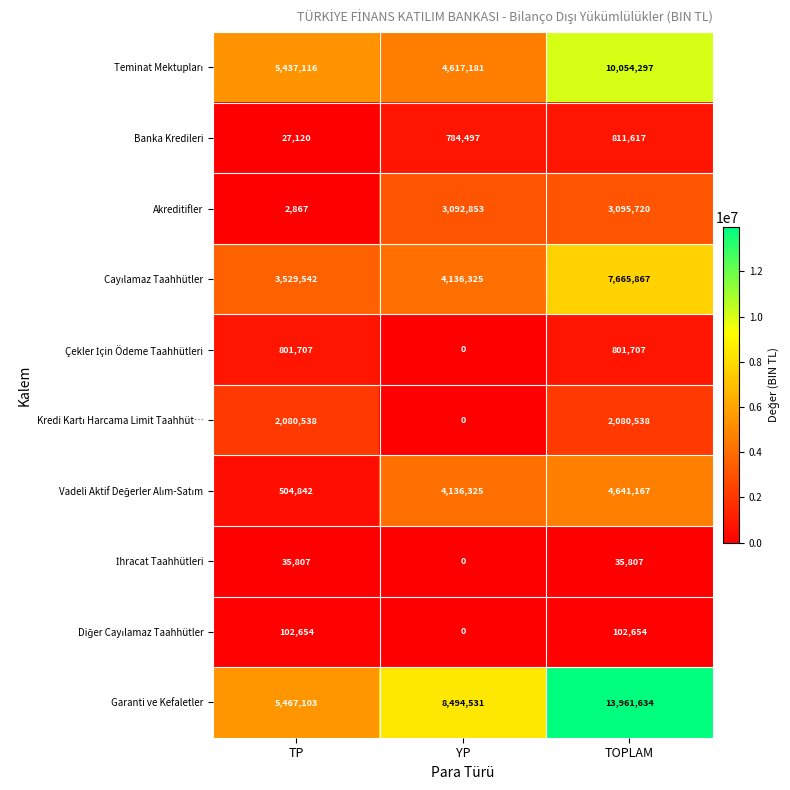

Count the number of data series in this chart.

10